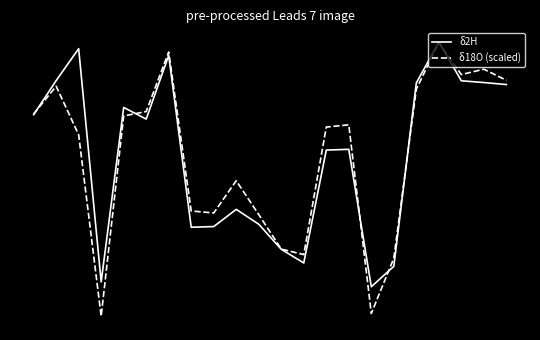

Where is the first local minimum for δ18O (scaled)?

3